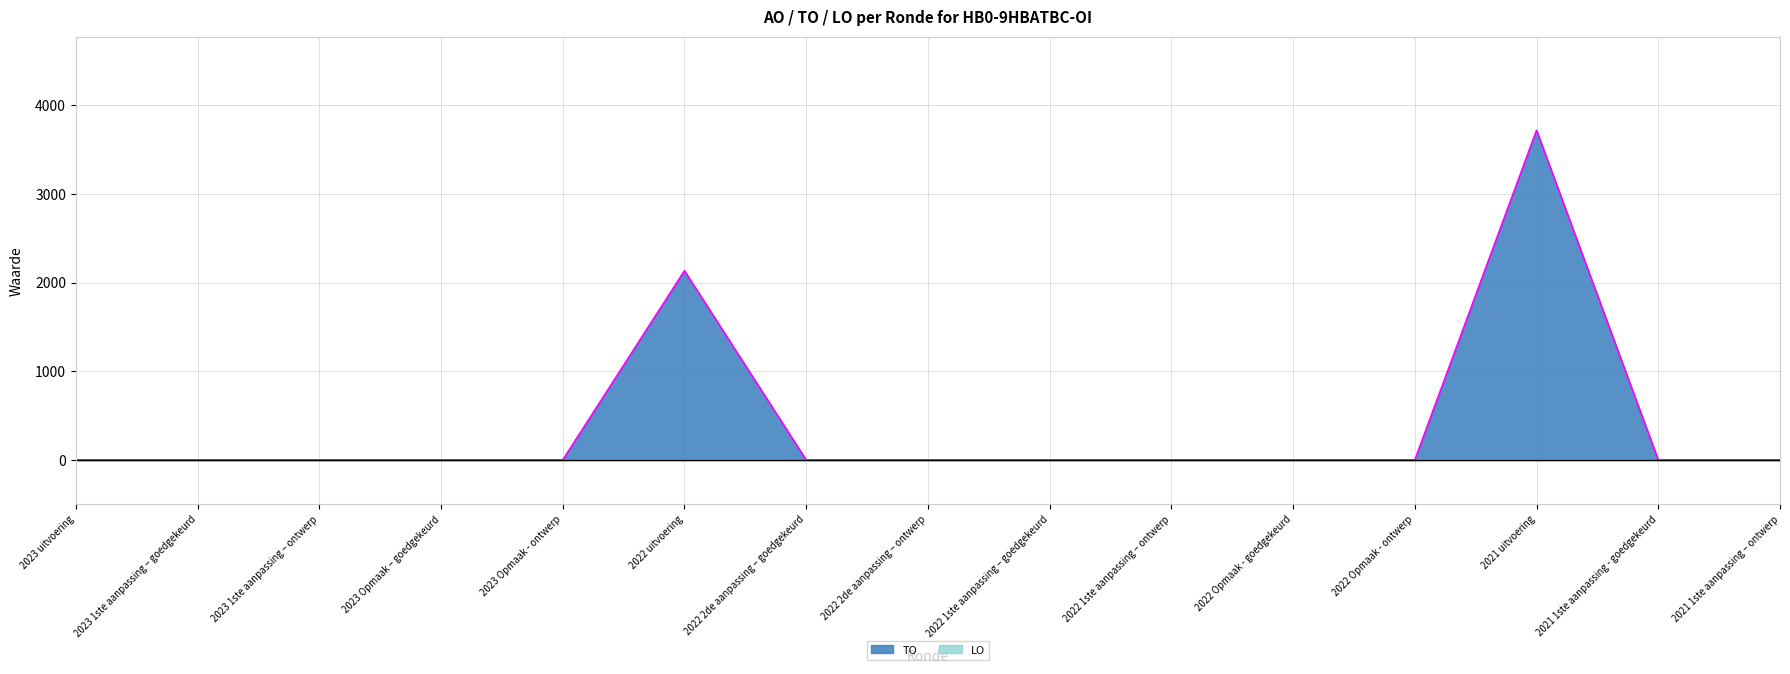

What is the difference between the values at 2021 uitvoering and 2022 uitvoering?

1584